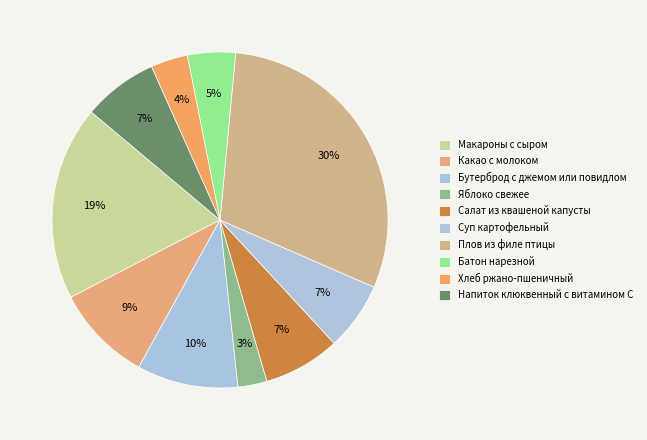

What is the change in value from Плов из филе птицы to Батон нарезной?

-364.0